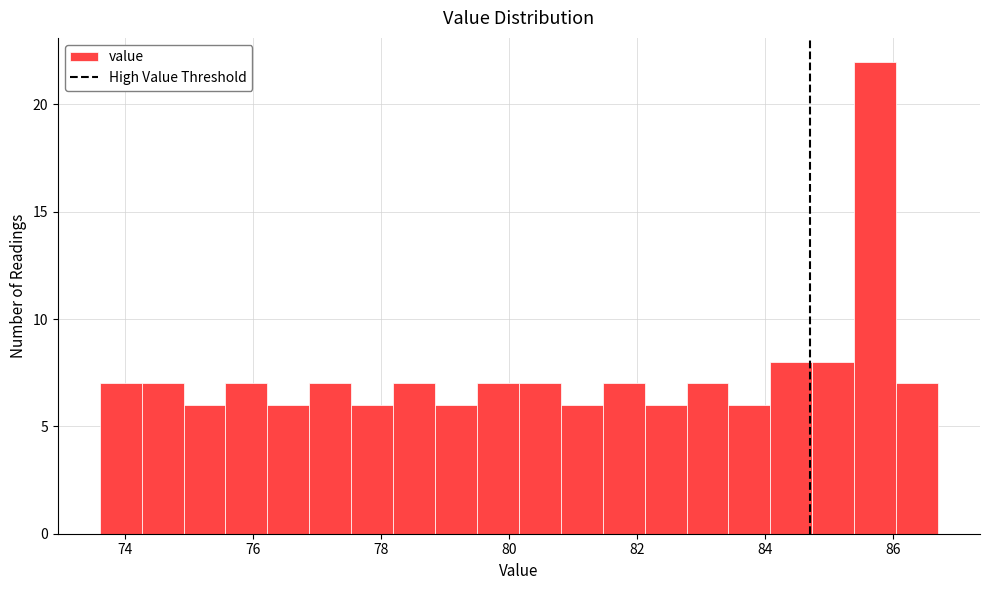

Read against the x-axis, roughly where is the centre of the tallest bar?

85.8